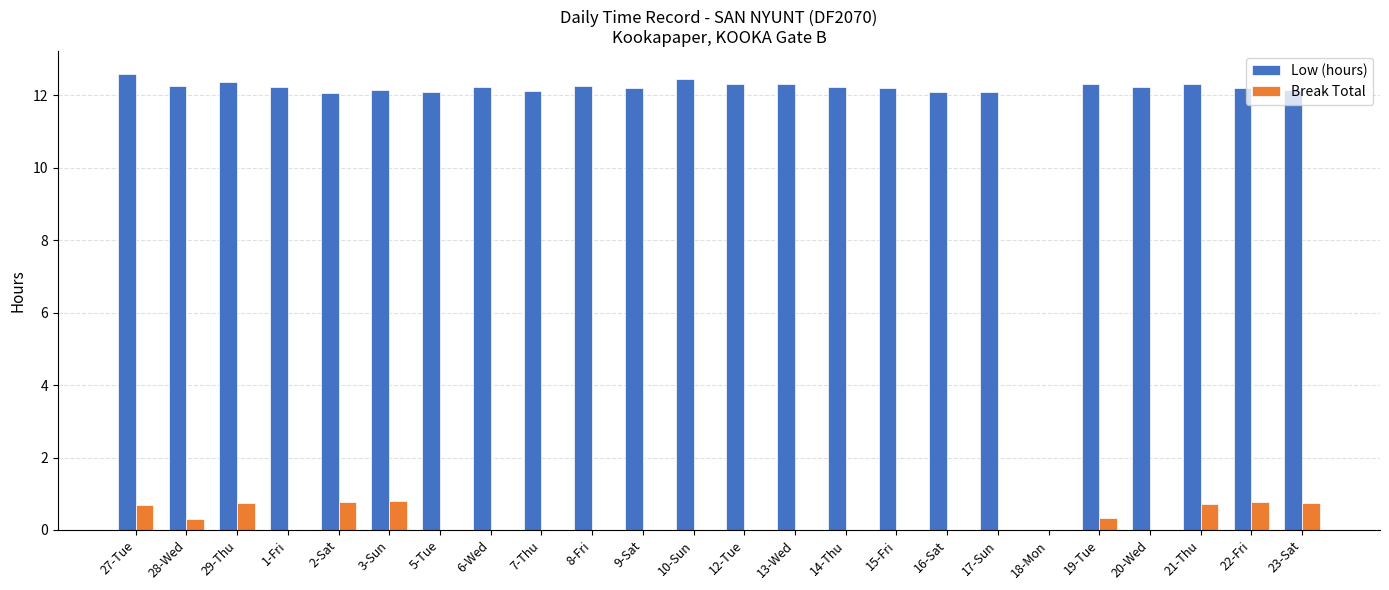

Which series changed the most between 3-Sun and 10-Sun?

Break Total